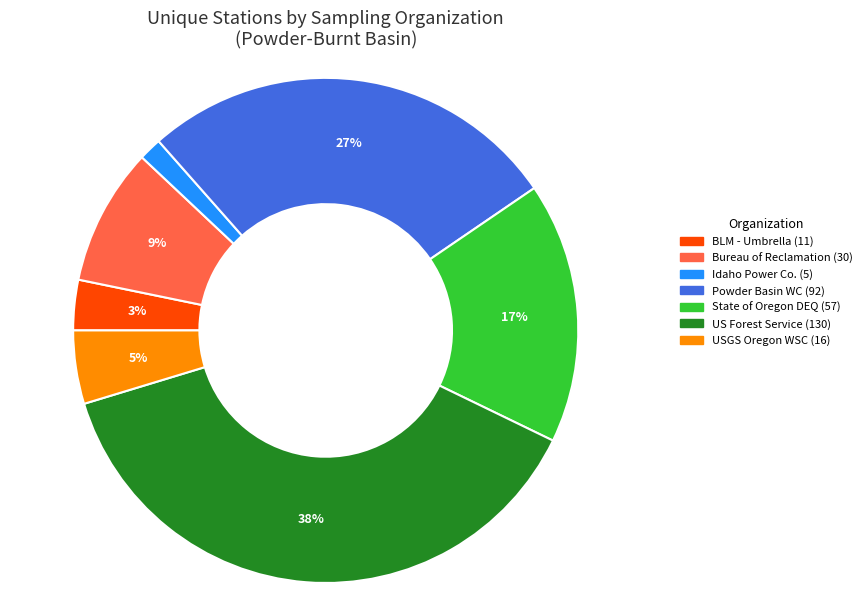

To the nearest percent, what is the difference between the largest and smallest slice percentages?

37%